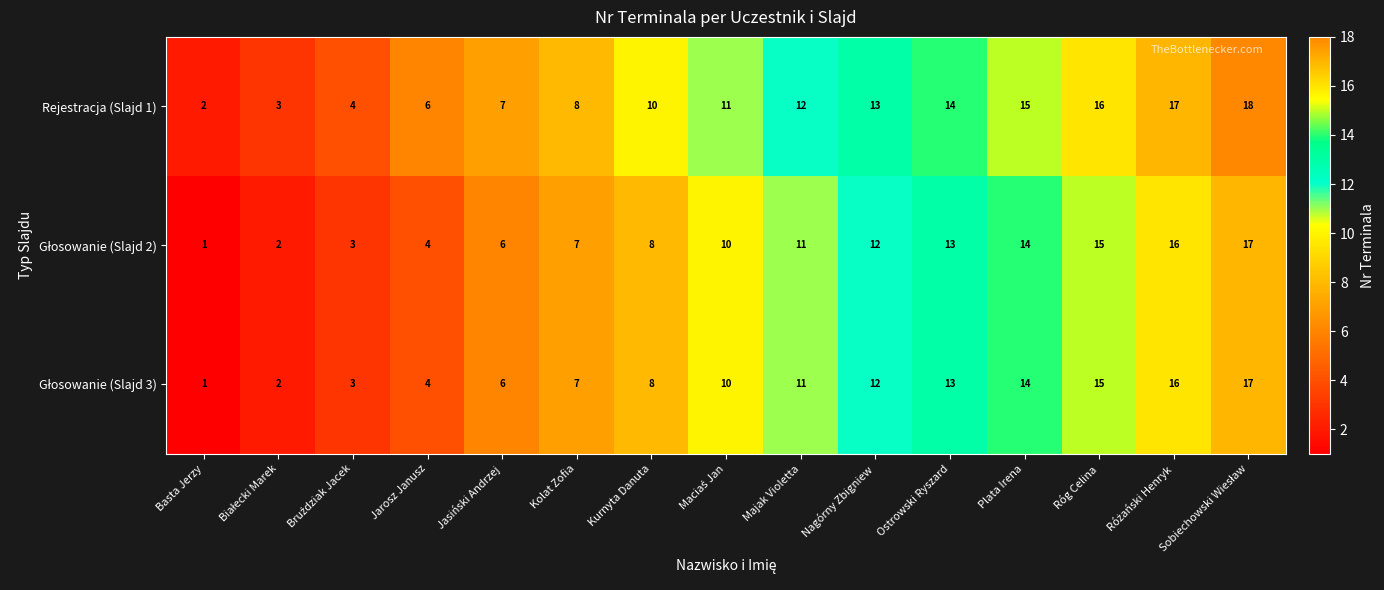

True or false: Rejestracja (Slajd 1) has a value of 8 at Kolat Zofia.

True